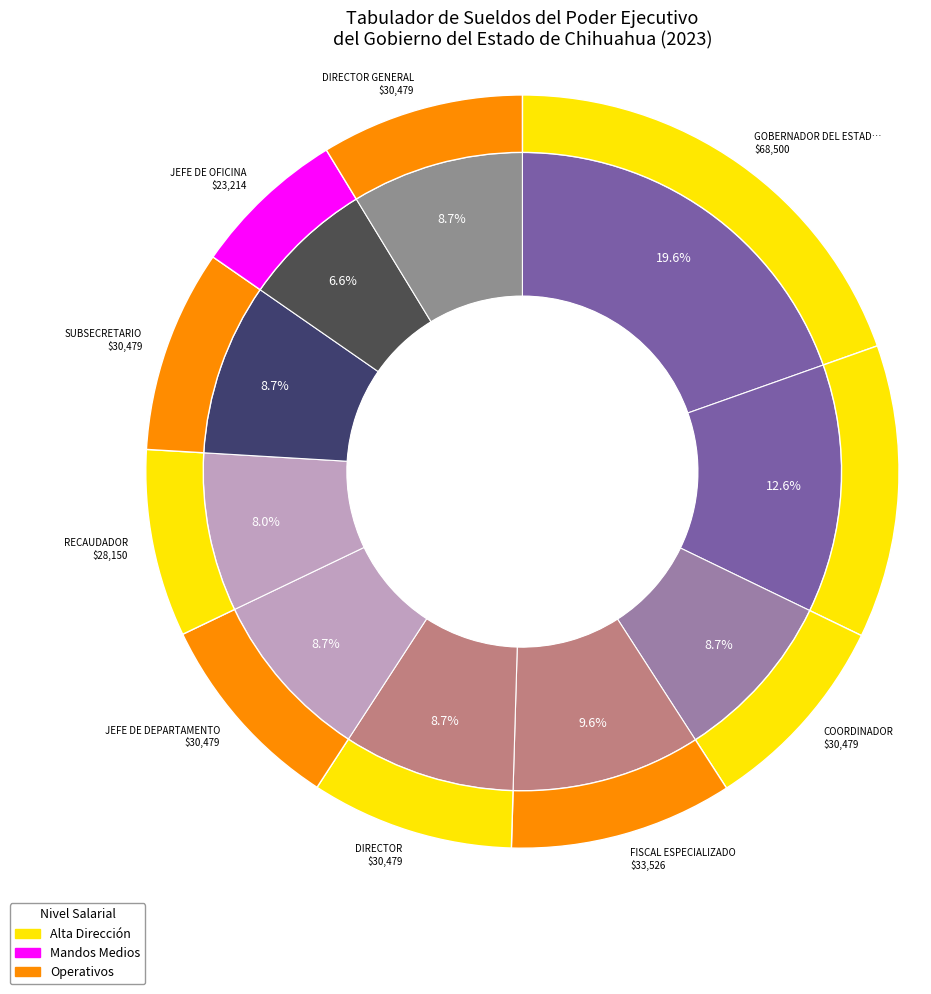

To the nearest percent, what is the average slice percentage?

10%